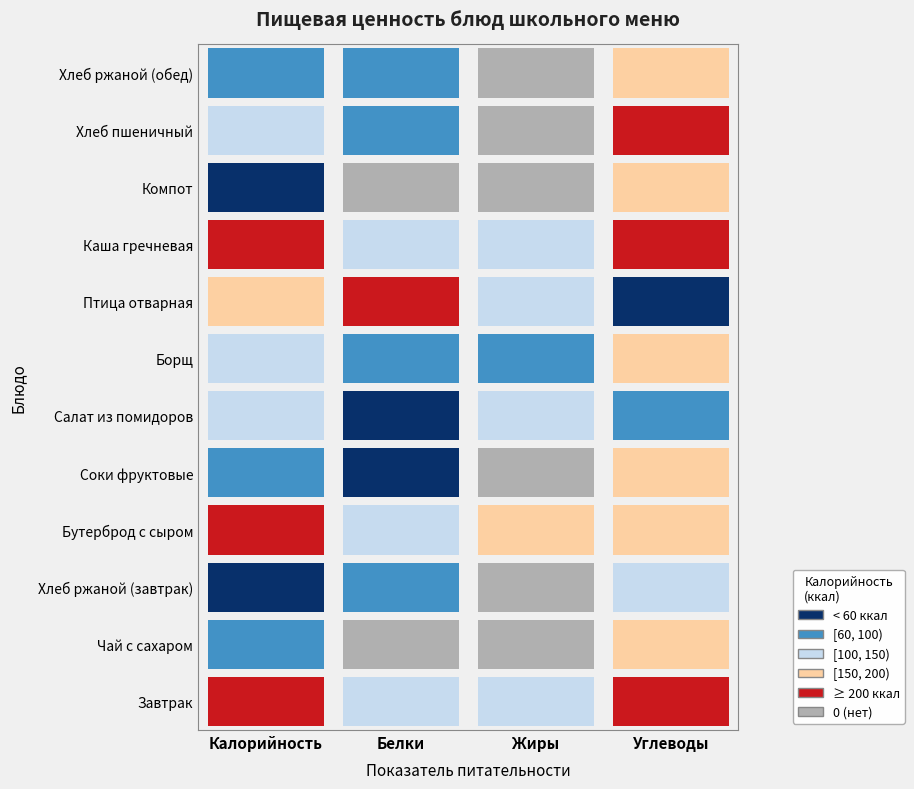

What is the total value across all series at Жиры?

53